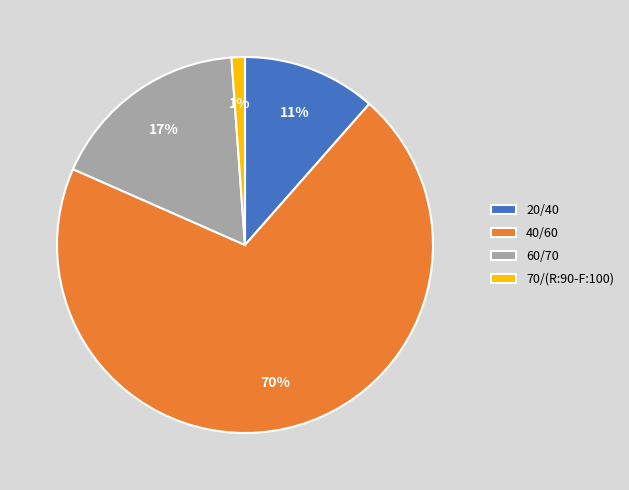

To the nearest percent, what is the average slice percentage?

25%